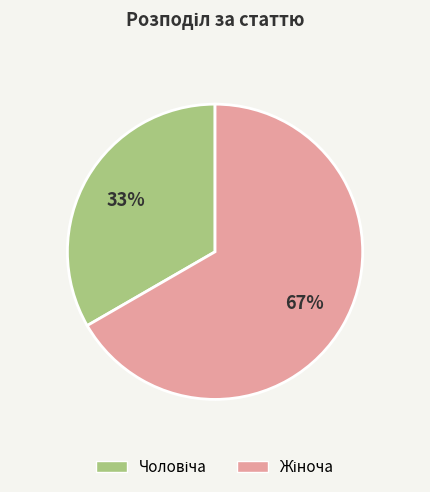

How many slices are in this pie chart?

2